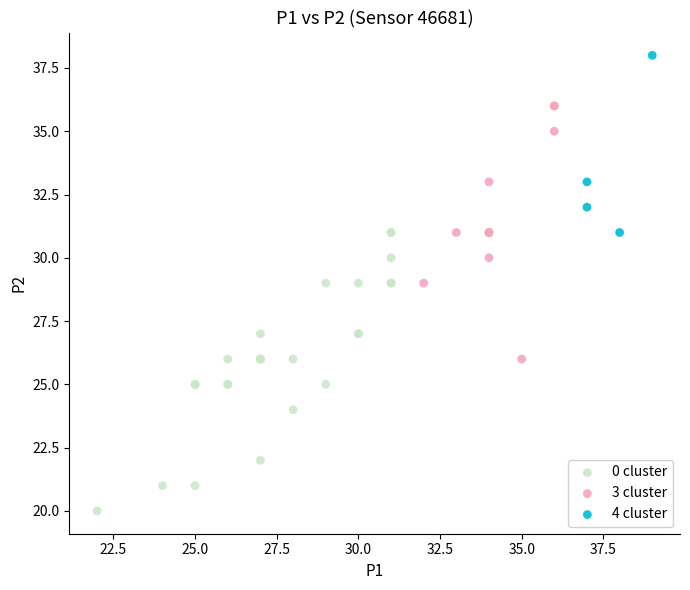

Which series has the largest Y range (max minus min)?

0 cluster